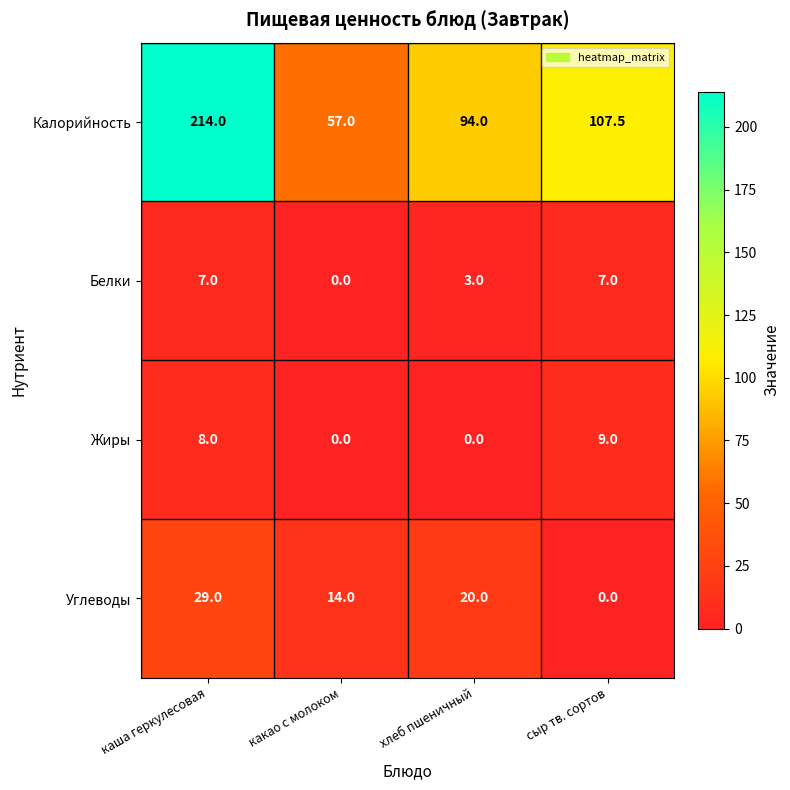

The Жиры series shows 8.0 at каша геркулесовая. True or false?

True